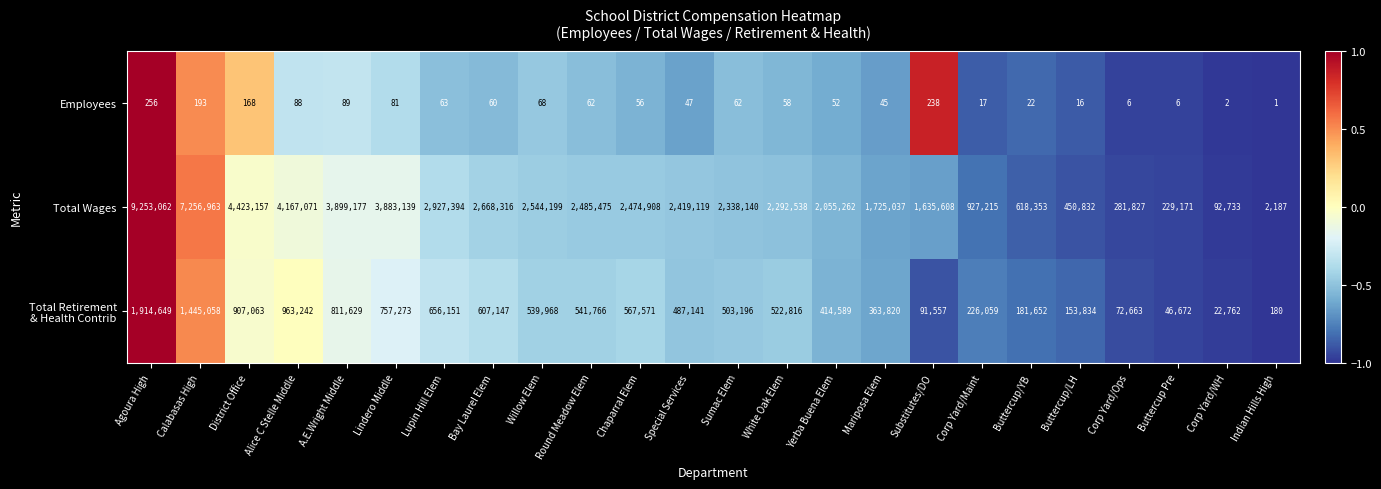

Is it true that Total Wages equals 6183086 at A.E.Wright Middle?

False